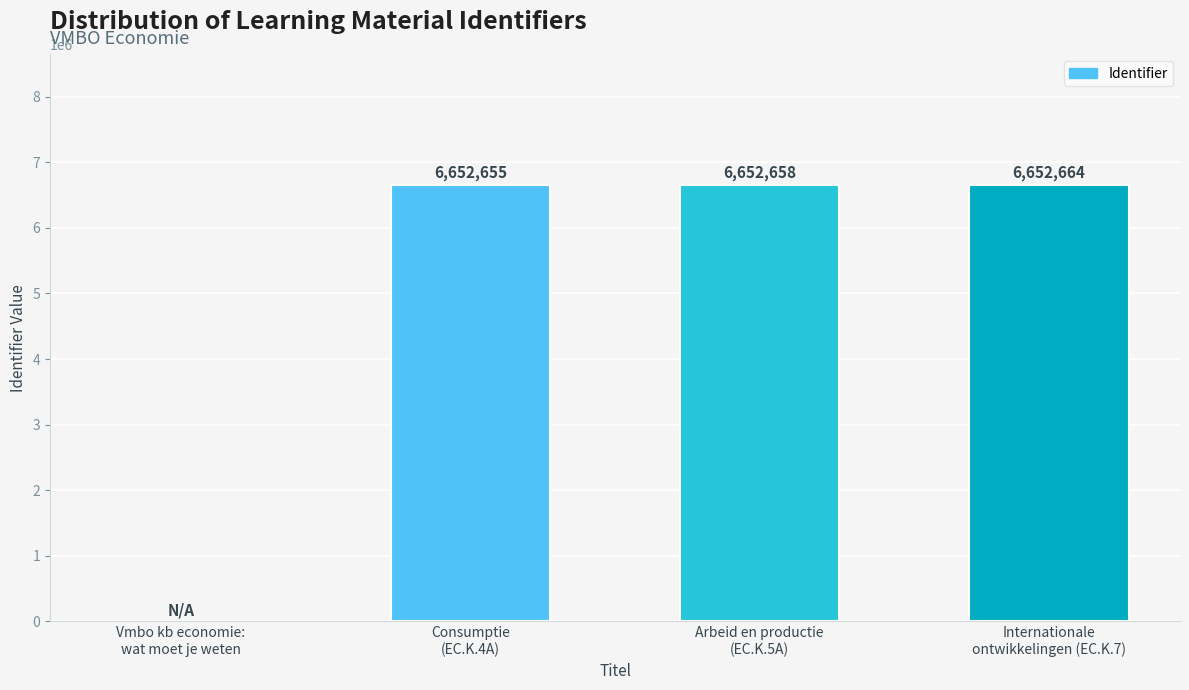

Count the number of data series in this chart.

1